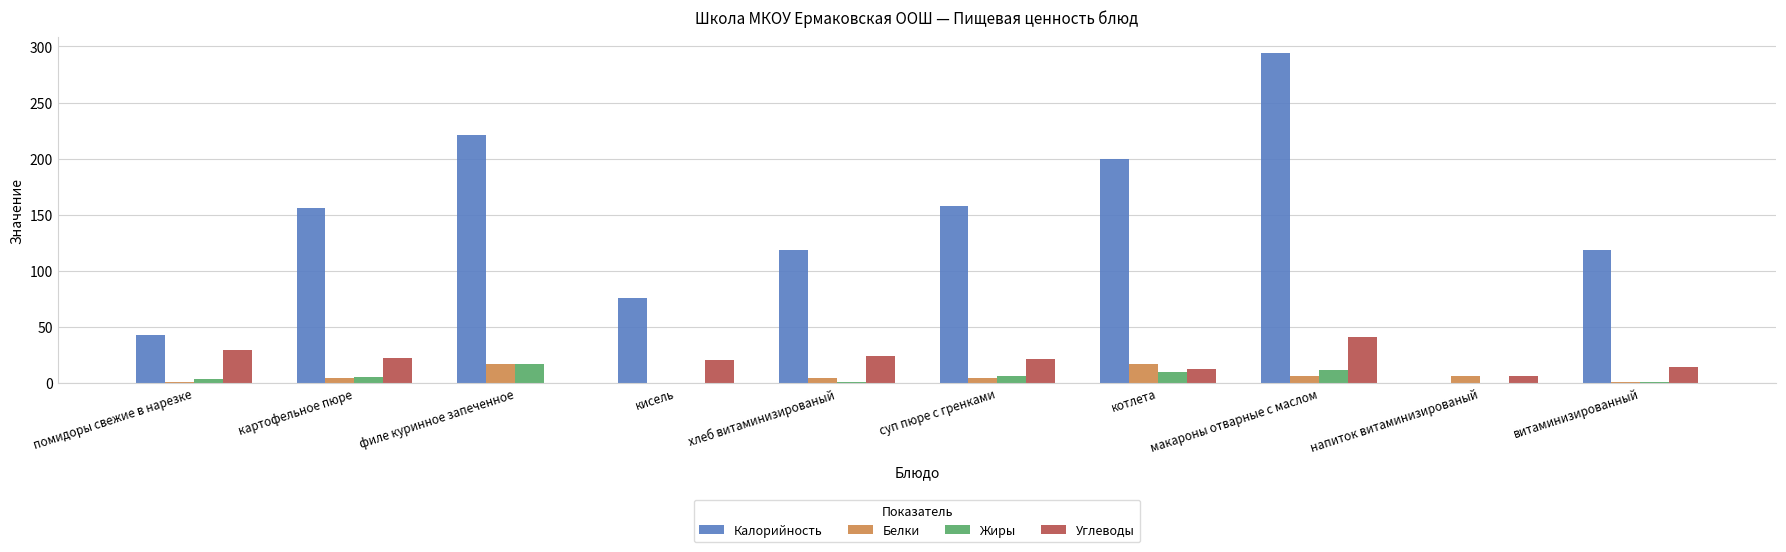

The Калорийность series shows 43.0 at помидоры свежие в нарезке. True or false?

True